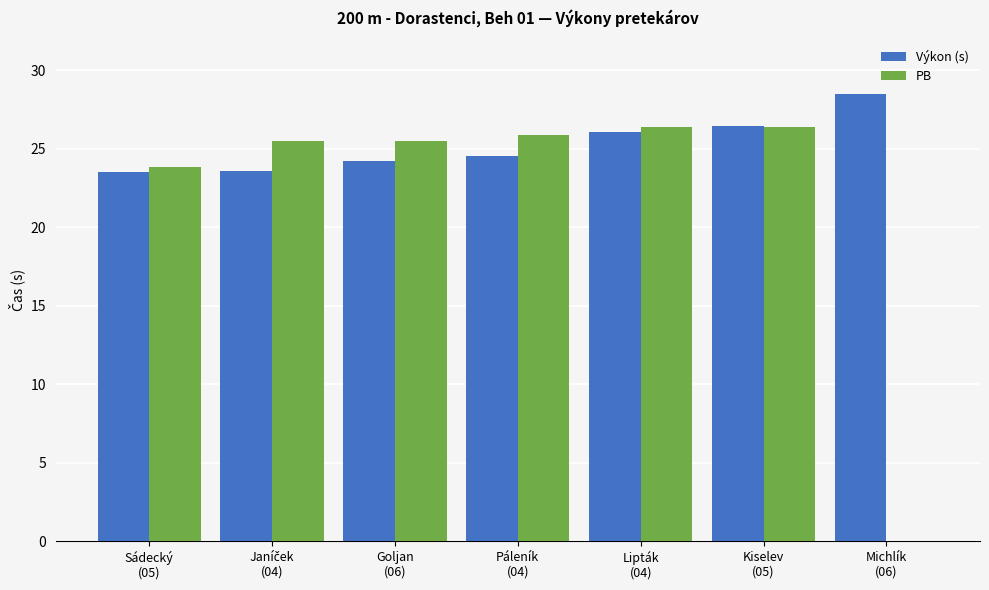

What is the sum of all Výkon (s) values?

176.8